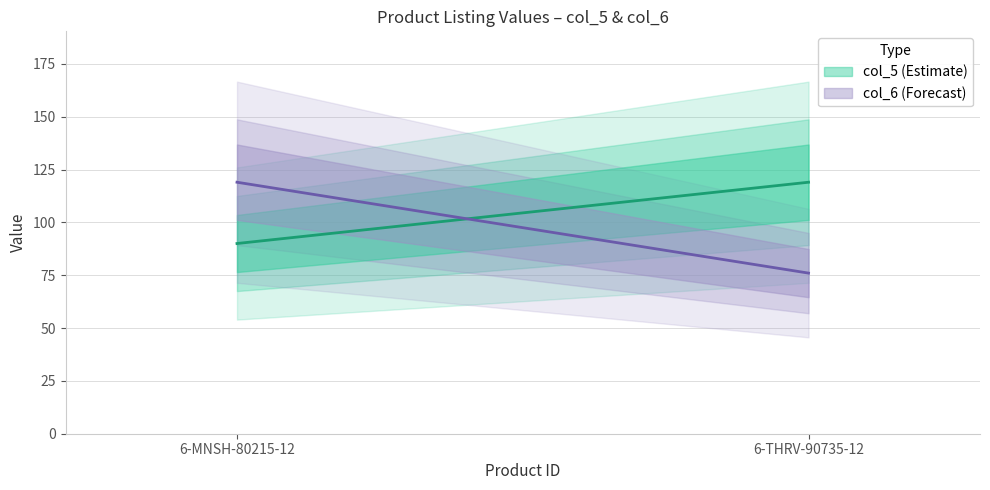

Which has a higher value, 6-MNSH-80215-12 or 6-THRV-90735-12?

6-THRV-90735-12